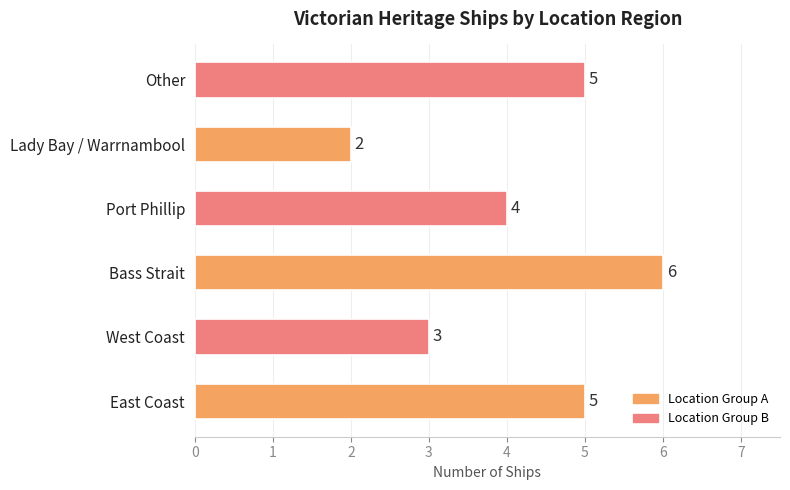

True or false: the data shows 4 at Bass Strait.

False